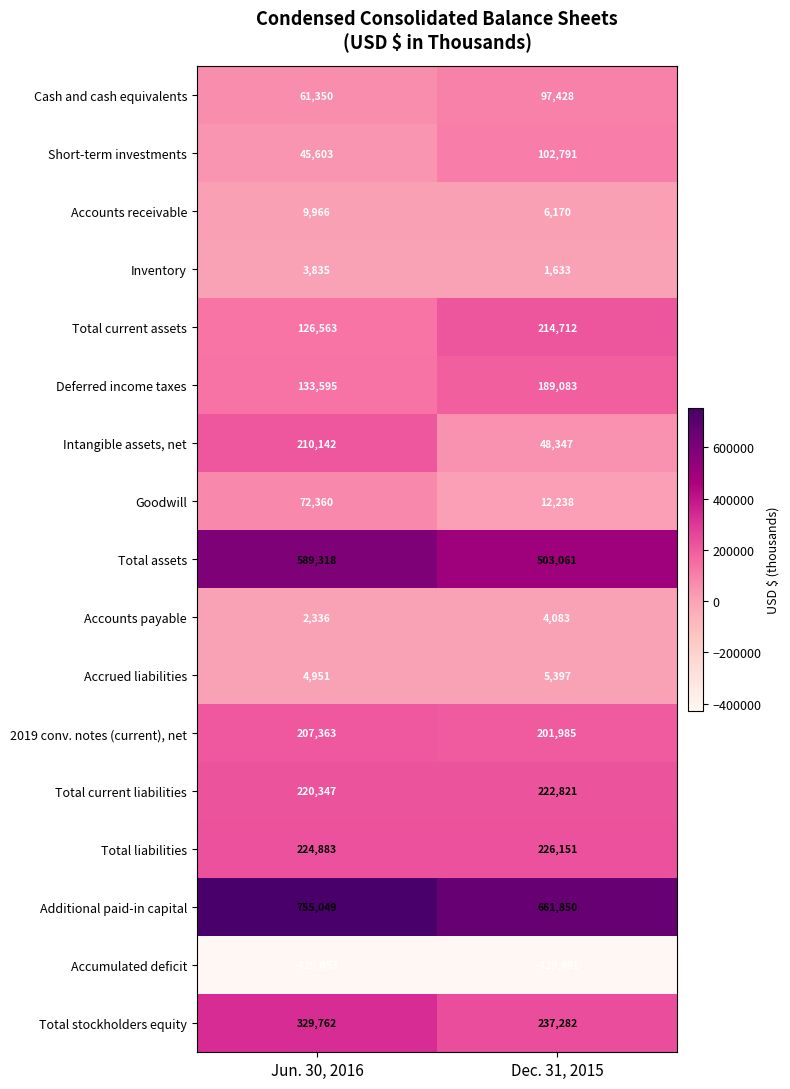

How many values in the Total stockholders equity series are below 329762?

1